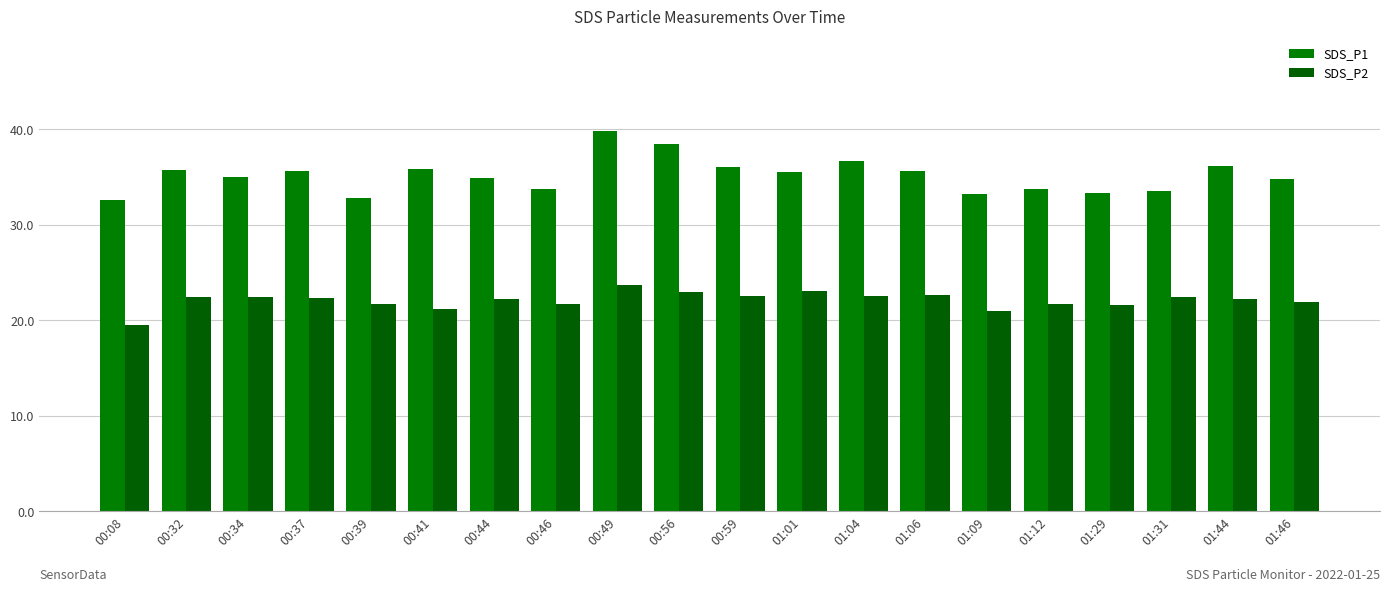

How many groups of bars are there?

20